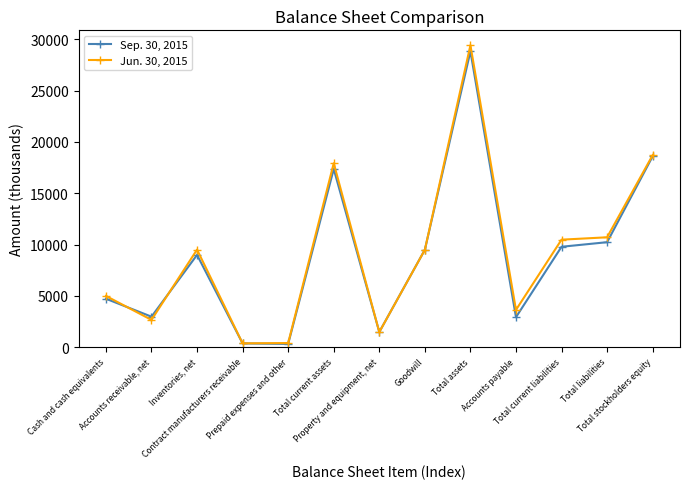

Is this an area chart (filled region under the line)?

No